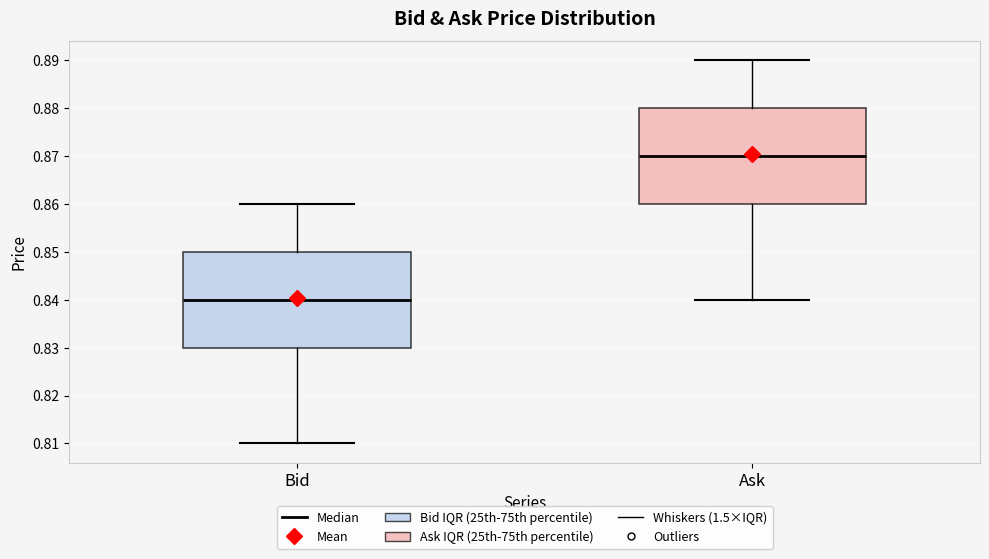

Where does the upper whisker of the box for Bid end on the y-axis? The values are not printed on the chart, so give them approximately, as read against the axis.

0.86